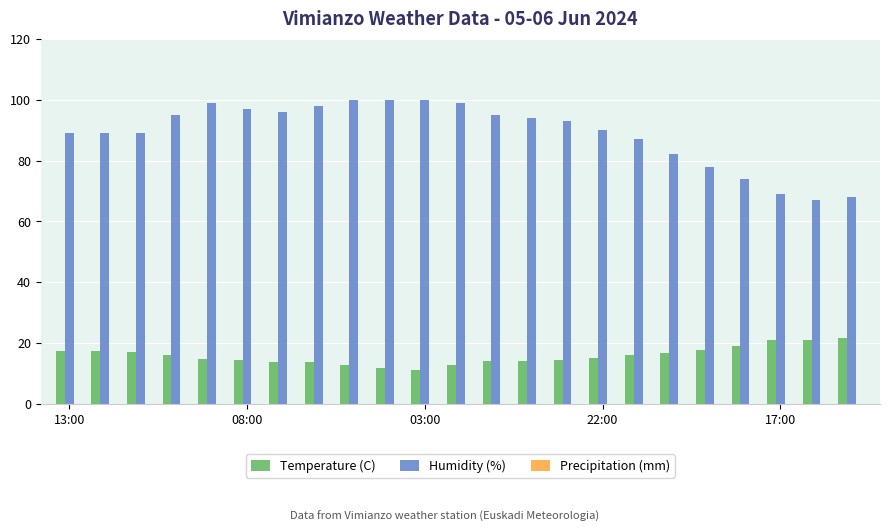

At how many categories does at least one series exceed 36?

23